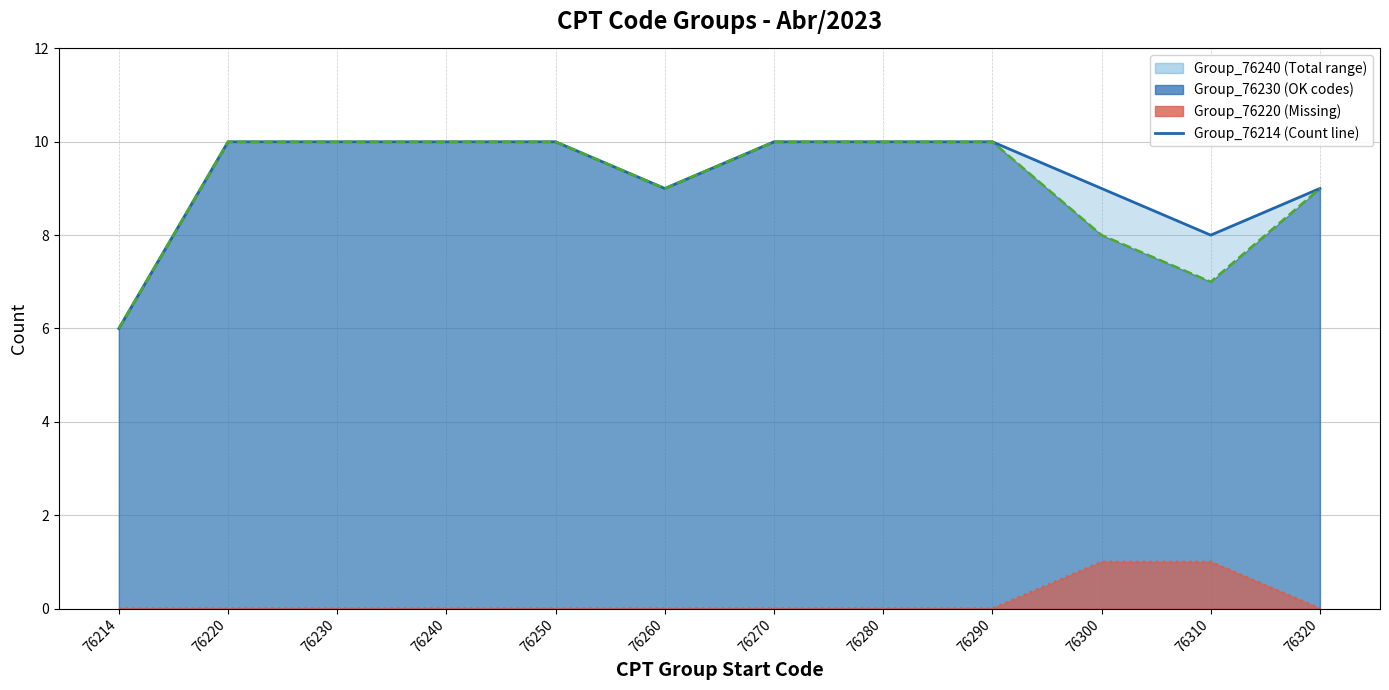

Which has a higher value, 76300 or 76270?

76270